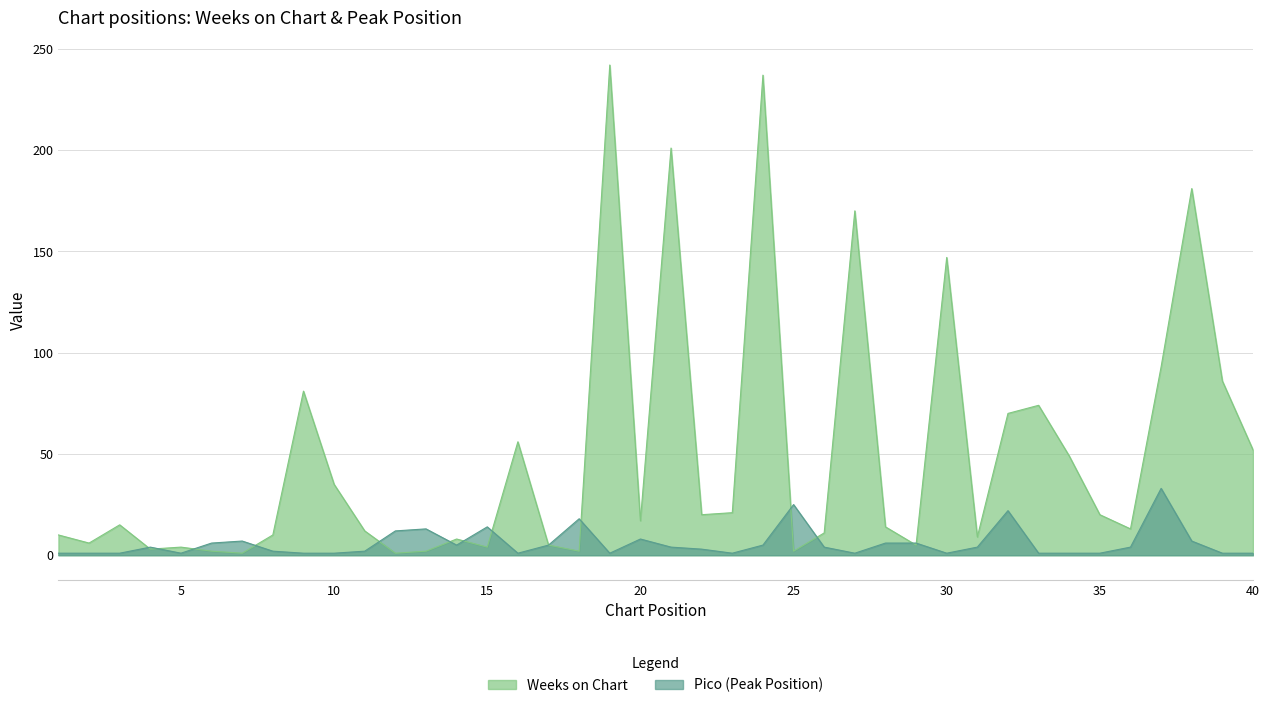

Where does the Pico series first go above 4?

6